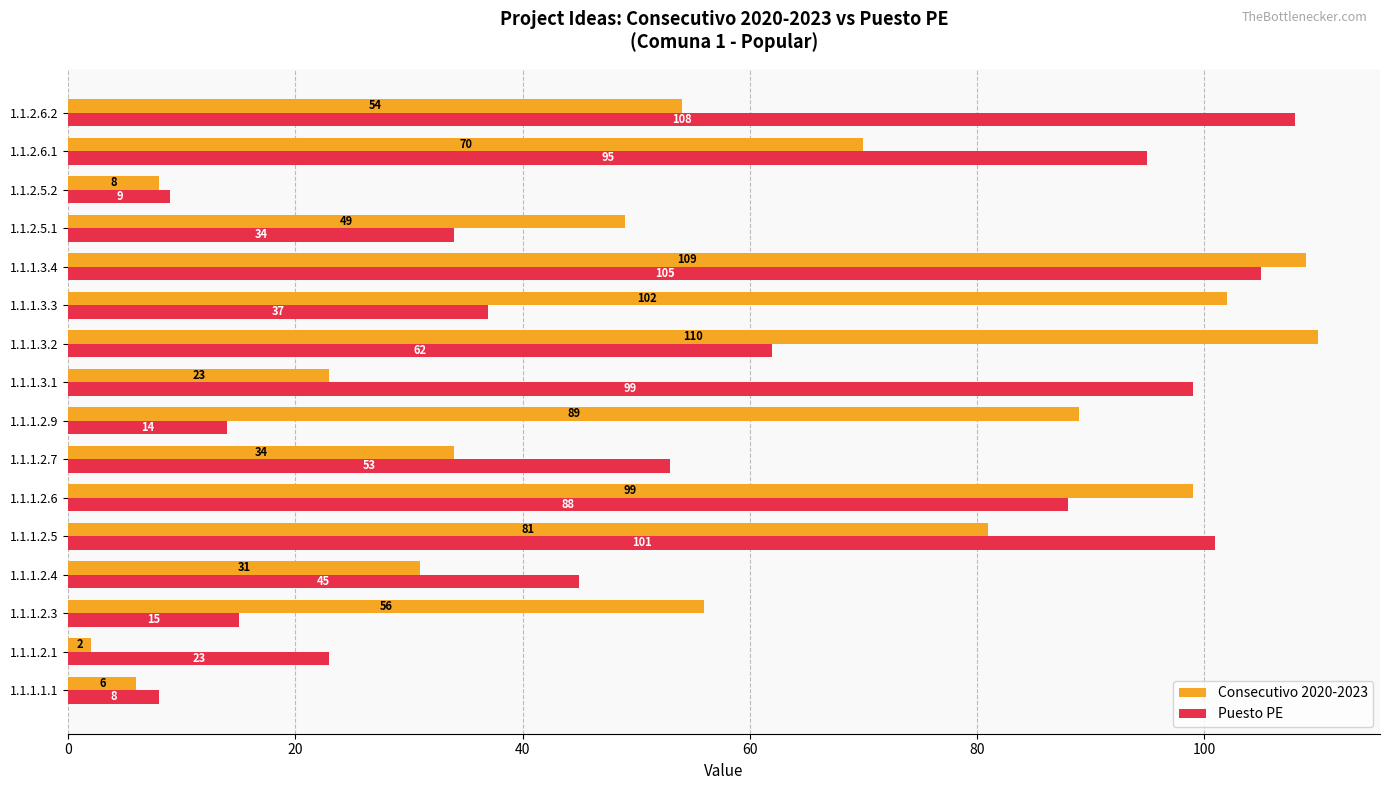

List the series in order of their overall mean, highest first.

Consecutivo 2020-2023, Puesto PE